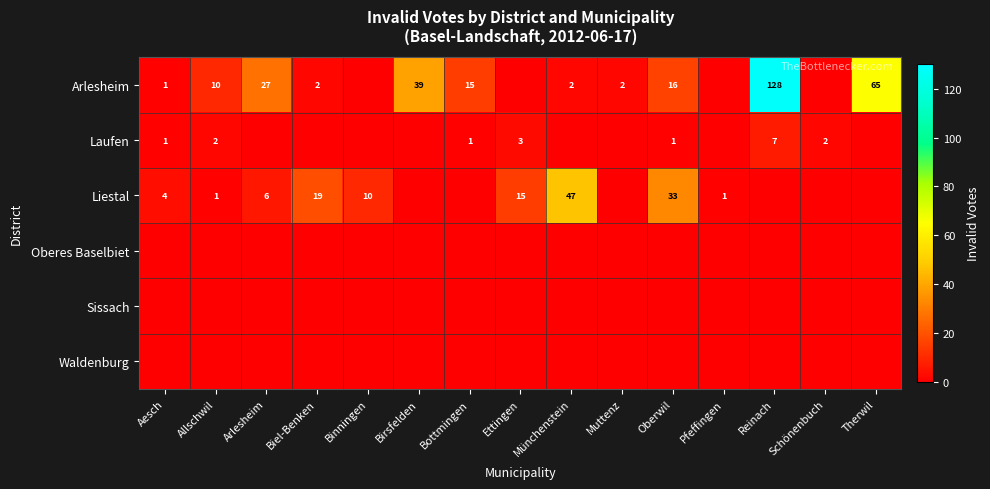

The Arlesheim series shows 27 at Arlesheim. True or false?

True